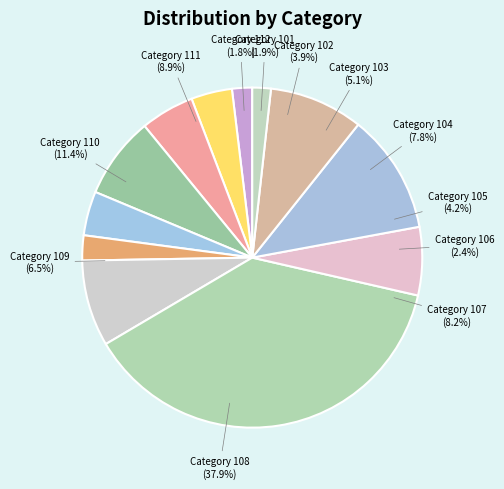

How many slices are in this pie chart?

12